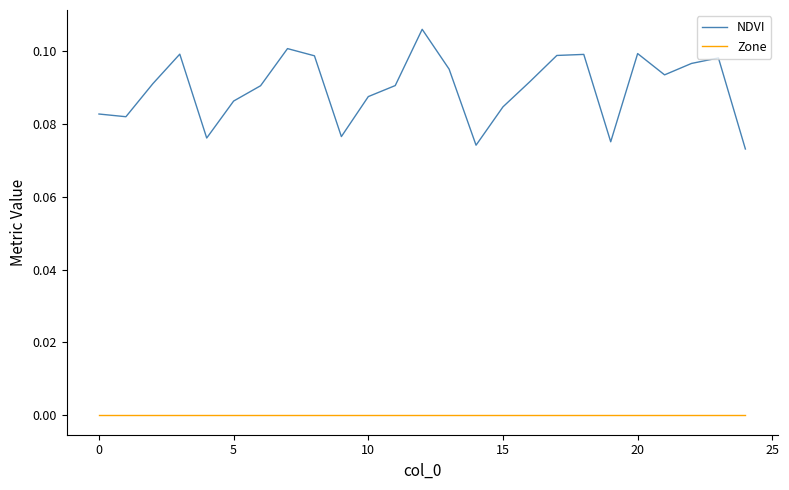

Which series has the largest total across all categories?

NDVI